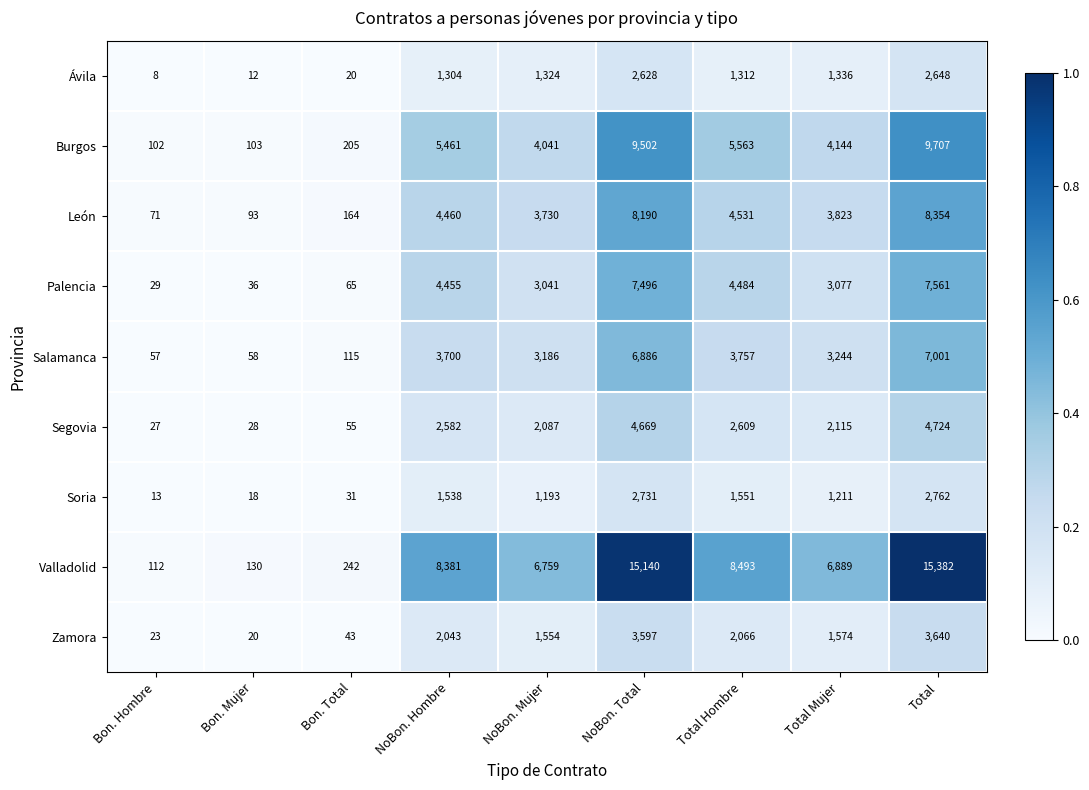

Where is Ávila nearest to the value 1328?

NoBon. Mujer